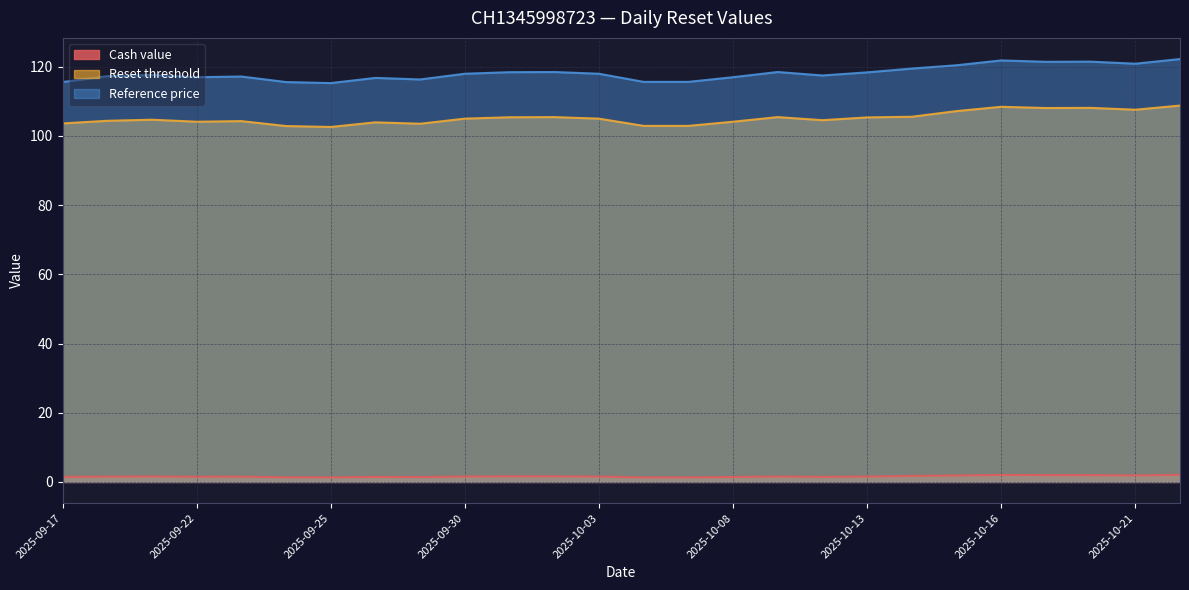

At which label does Reset threshold reach its minimum?

2025-09-25